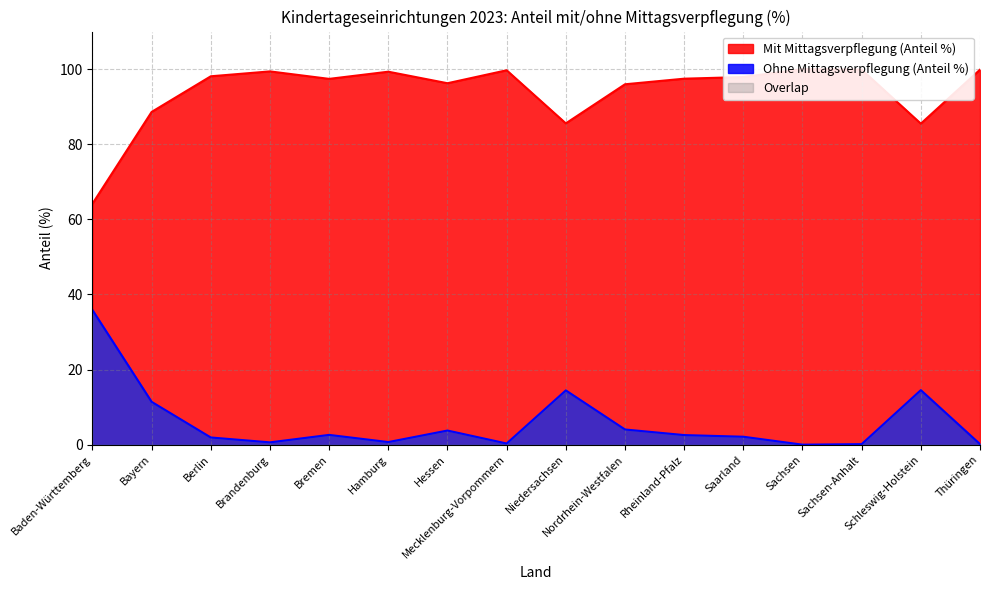

How many data points in Mit Mittagsverpflegung (Anteil %) are less than 97?

6